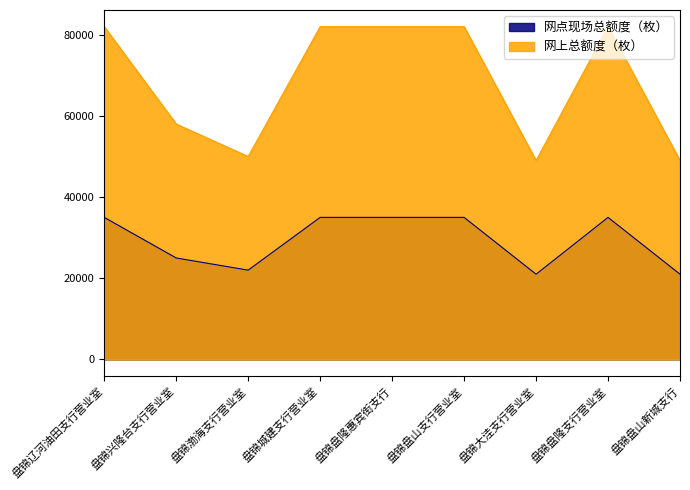

Reading left to right, list all the values displayed in this chart.

网点现场总额度（枚）: 盘锦辽河油田支行营业室=35000	盘锦兴隆台支行营业室=25000	盘锦渤海支行营业室=22000	盘锦城建支行营业室=35000	盘锦盘隆惠宾街支行=35000	盘锦盘山支行营业室=35000	盘锦大洼支行营业室=21000	盘锦盘隆支行营业室=35000	盘锦盘山新城支行=21000
网上总额度（枚）: 盘锦辽河油田支行营业室=82000	盘锦兴隆台支行营业室=58000	盘锦渤海支行营业室=50000	盘锦城建支行营业室=82000	盘锦盘隆惠宾街支行=82000	盘锦盘山支行营业室=82000	盘锦大洼支行营业室=49000	盘锦盘隆支行营业室=82000	盘锦盘山新城支行=49000